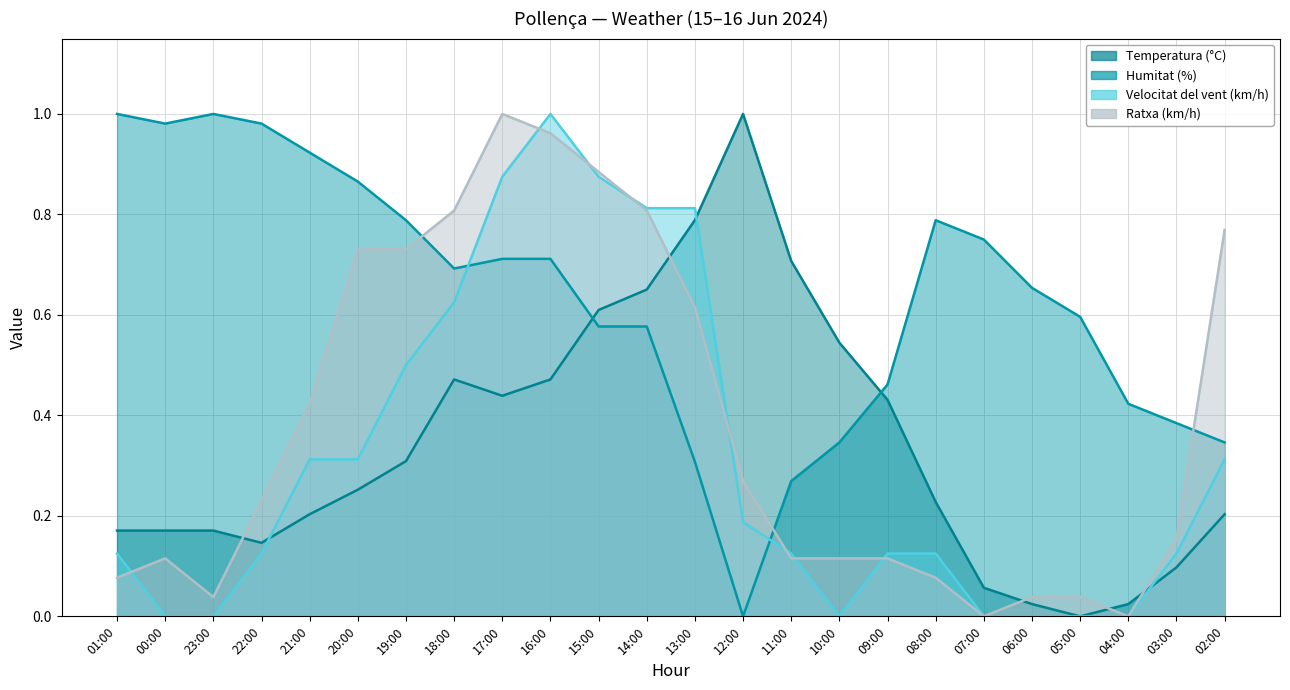

At how many categories does at least one series exceed 0?

24